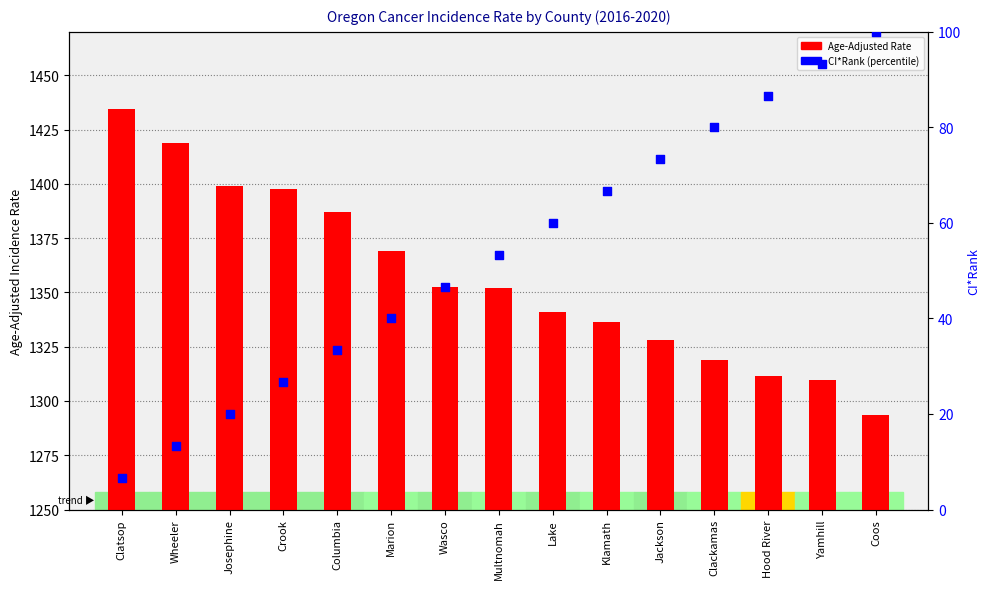

What is the total value across all series at Marion?

1409.3